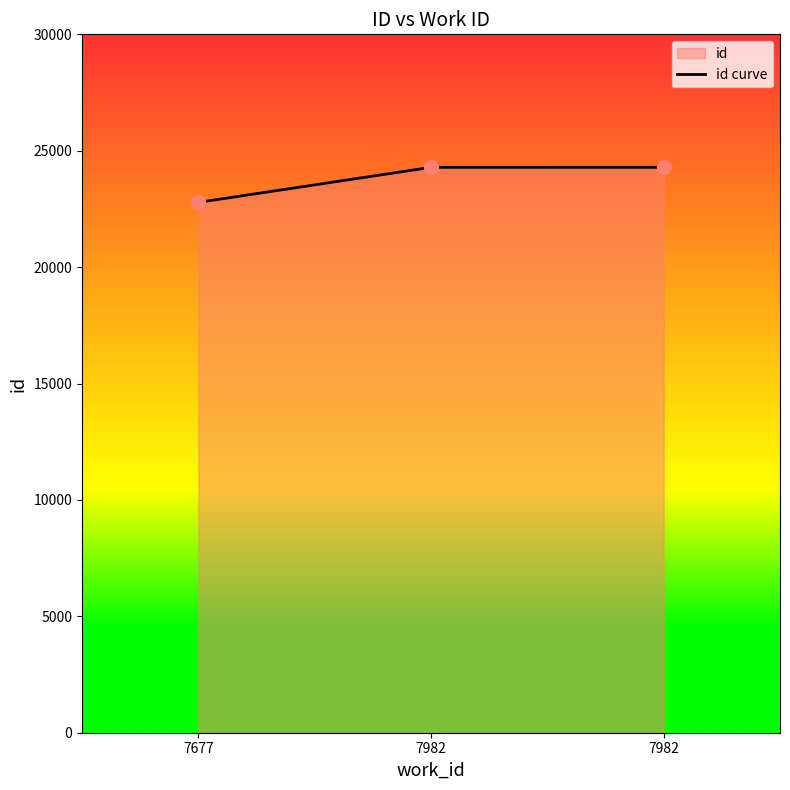

Which has a higher value, 7982 or 7982?

7982